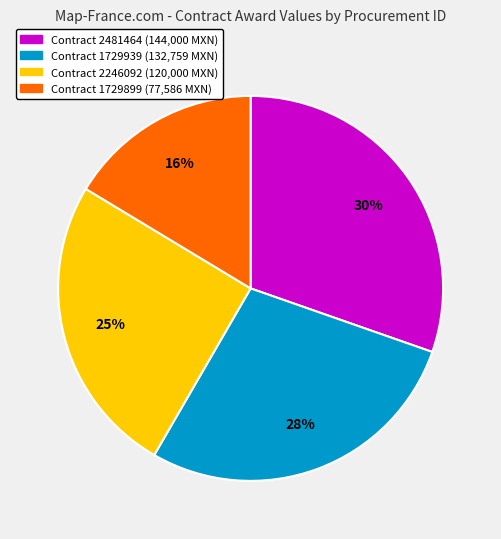

To the nearest percent, what is the difference between the largest and smallest slice percentages?

14%